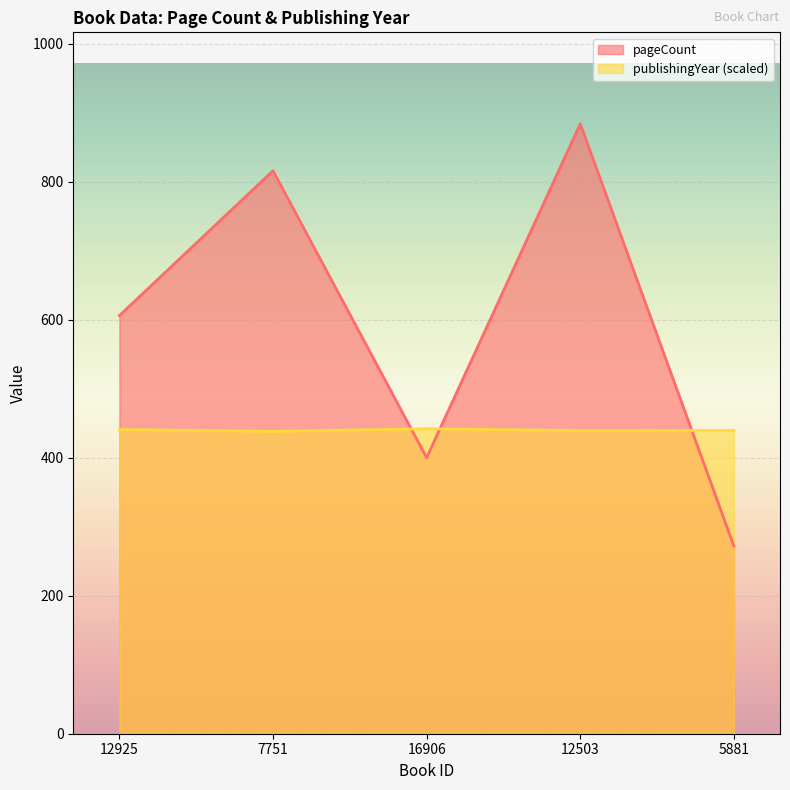

Reading left to right, list all the values displayed in this chart.

pageCount: 12925=606.0	7751=816.0	16906=400.0	12503=884.0	5881=272.0
publishingYear: 12925=440.9	7751=438.2	16906=442.0	12503=439.3	5881=439.5